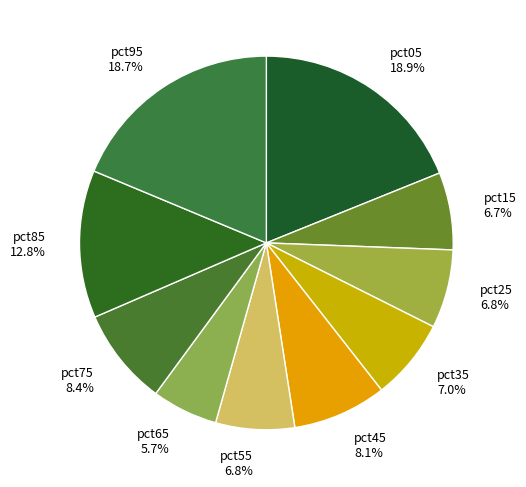

To the nearest percent, what percentage of the pie is pct05?

19%